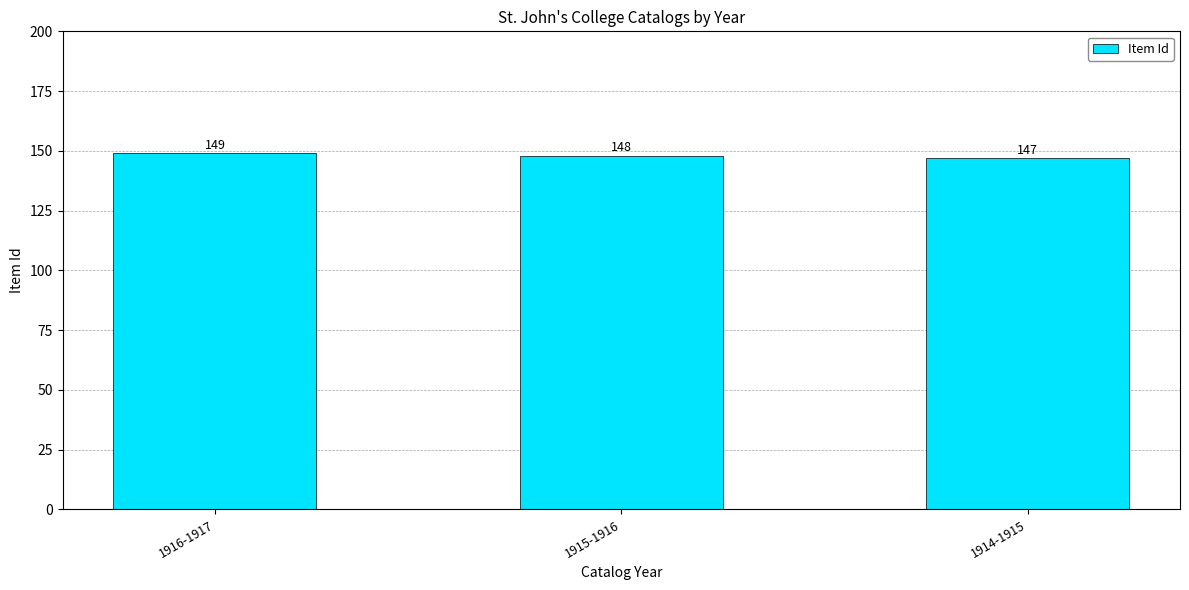

Count the values in the range 147 to 149.

3